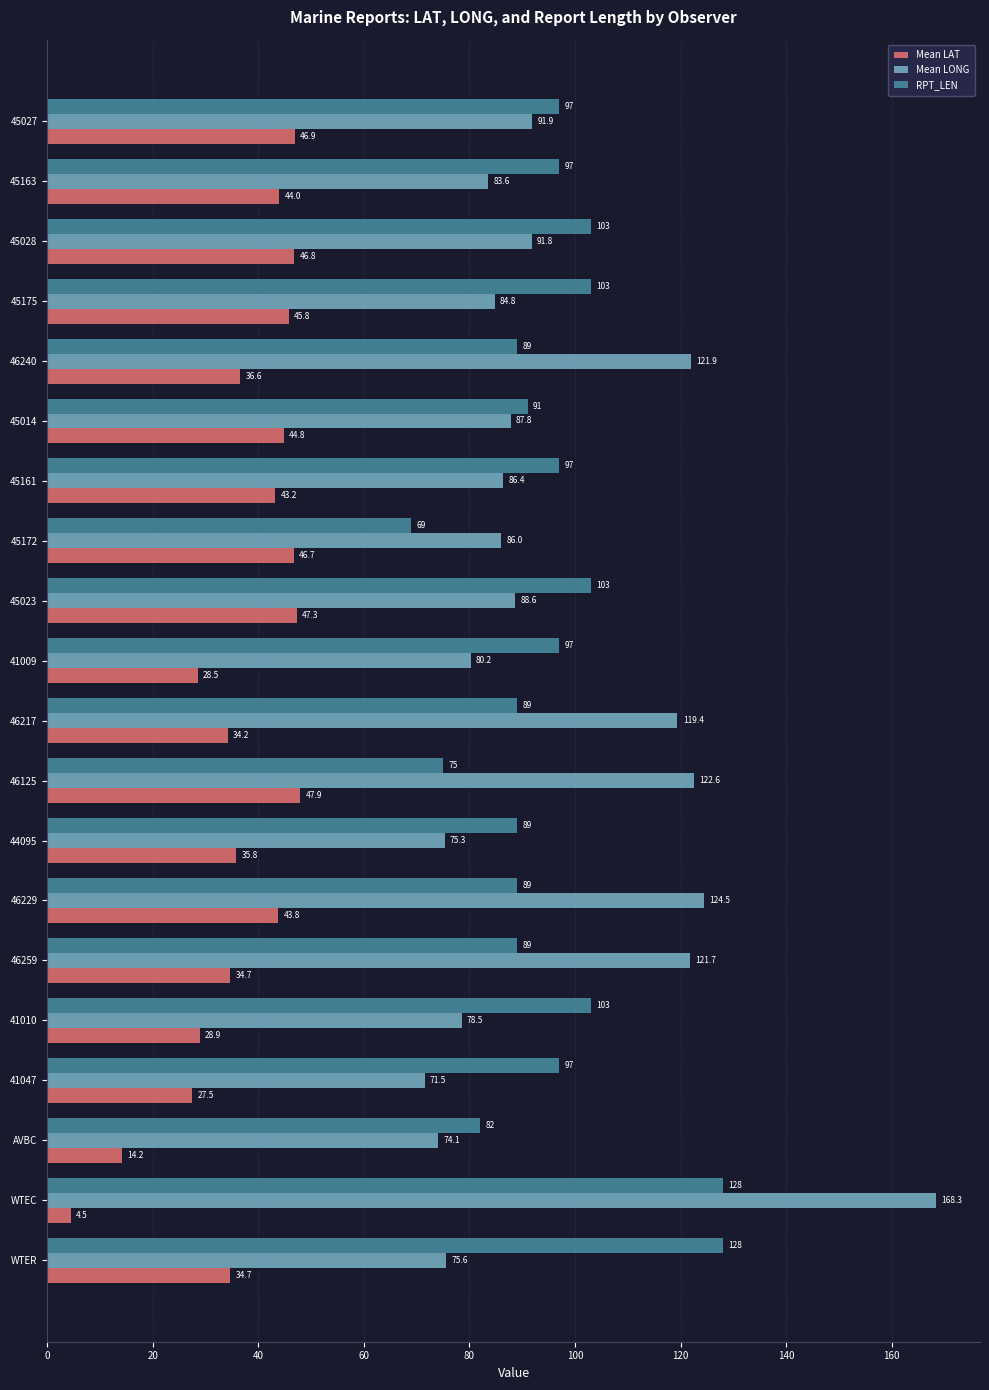

Which series has the largest range (max minus min)?

Mean LONG